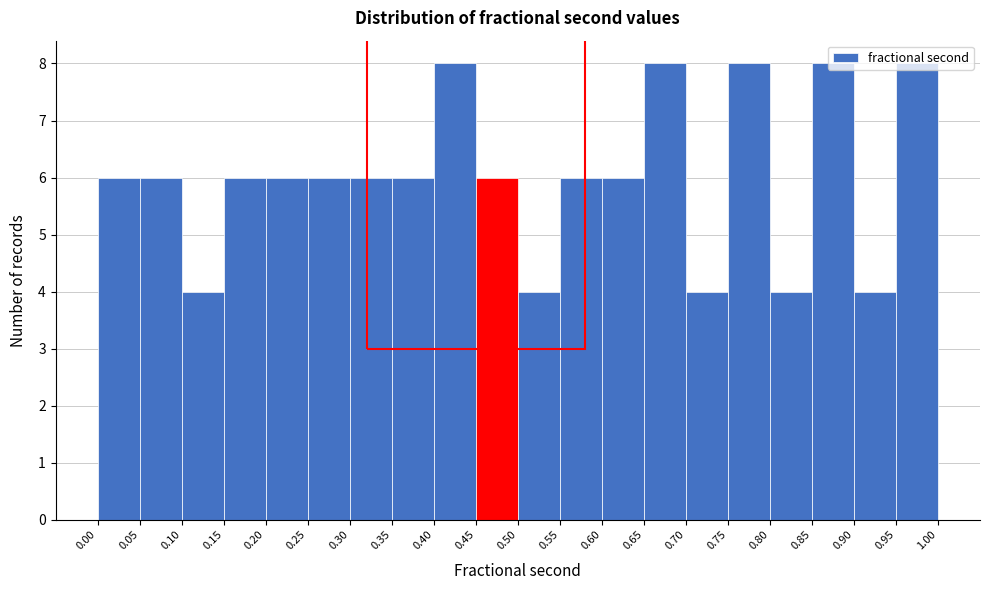

How tall is the bar that spans 0.00 to 0.05 on the x-axis? The values are not printed on the chart, so give them approximately, as read against the axis.

6